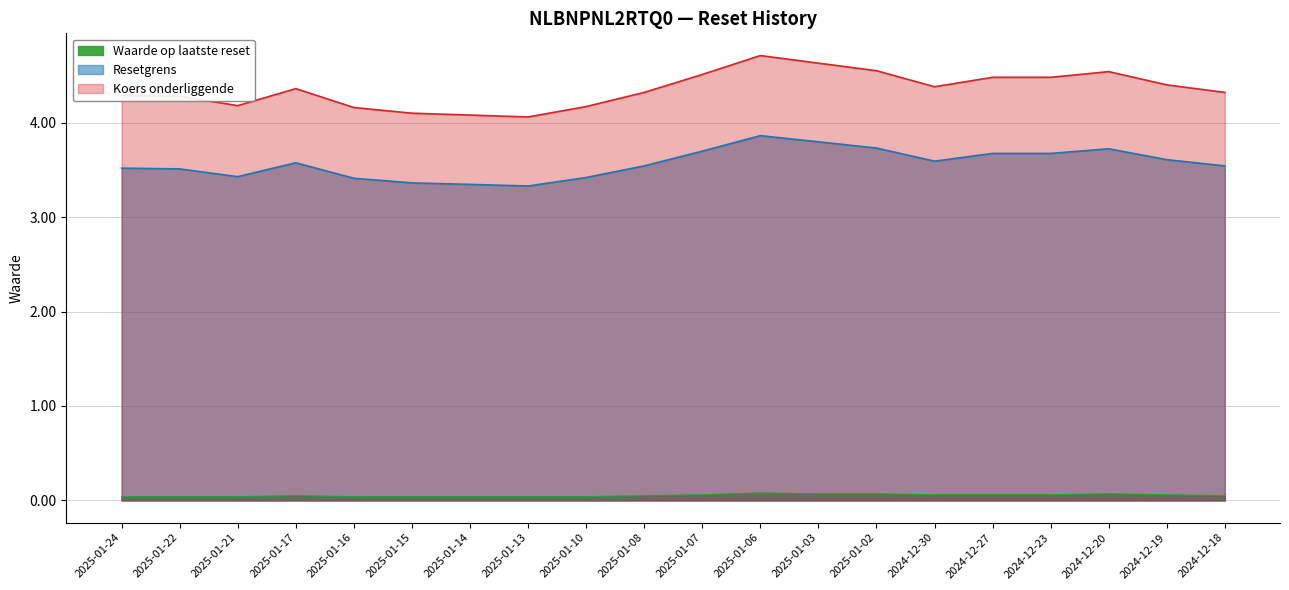

What value does the Resetgrens series have at 2025-01-16?

3.4